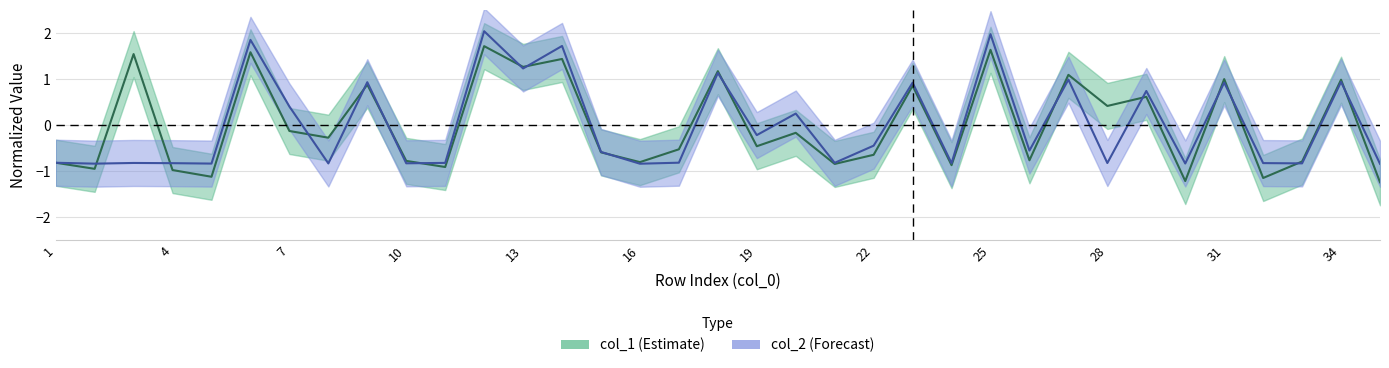

How many values in col_2 are above zero?

14